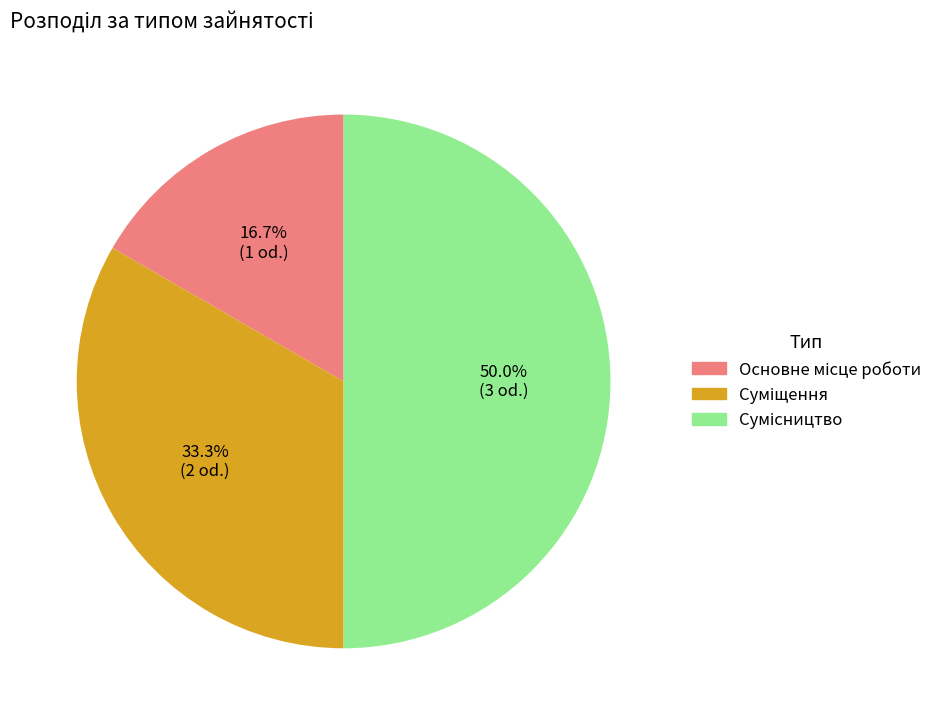

Between Суміщення and Основне місце роботи, which is larger?

Суміщення